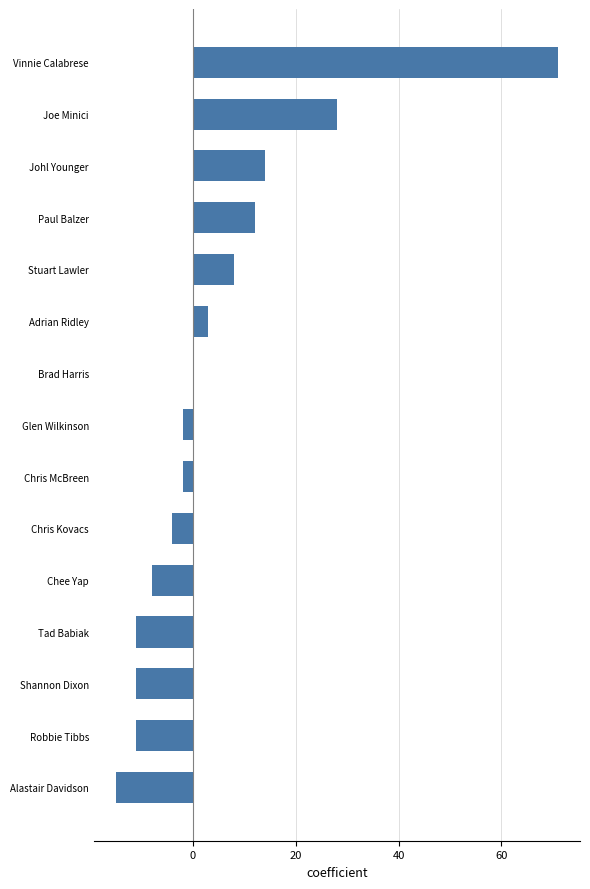

At which category does the chart reach its peak across all series?

Vinnie Calabrese